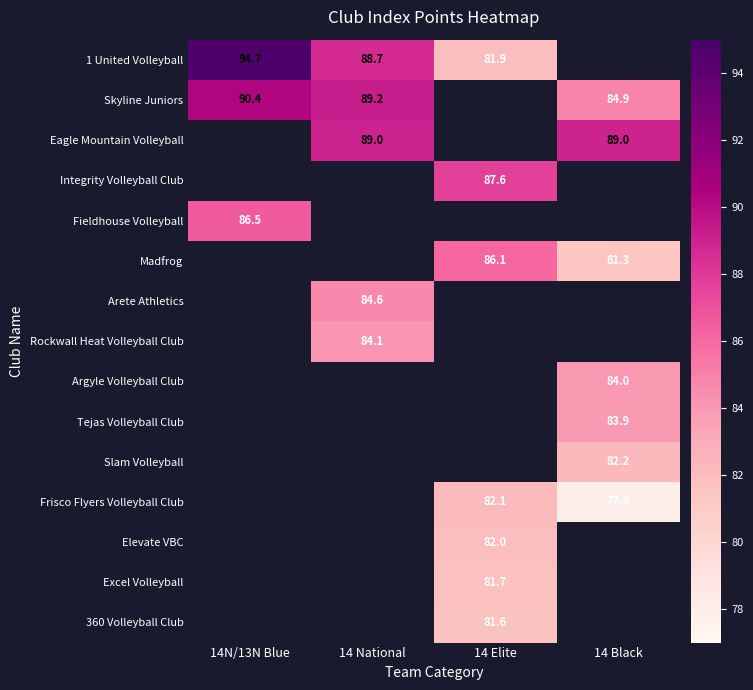

Is the value of 1 United Volleyball at 14N/13N Blue greater than the value of Madfrog at 14 National?

No